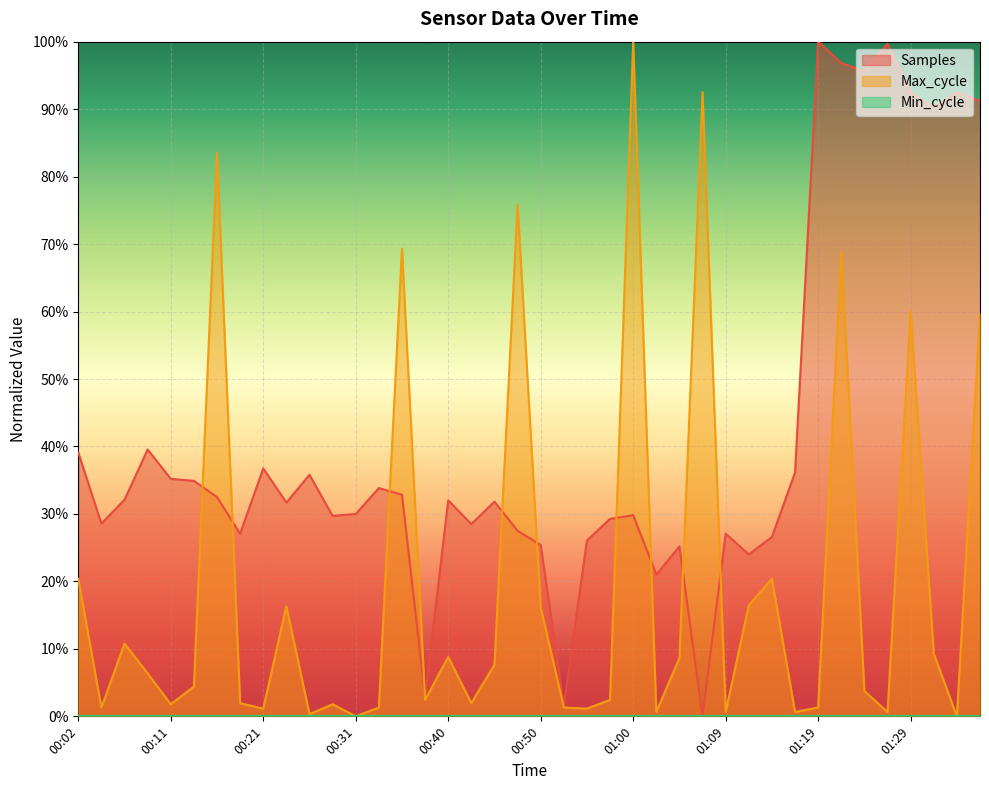

True or false: Samples and Max_cycle cross at least once.

True